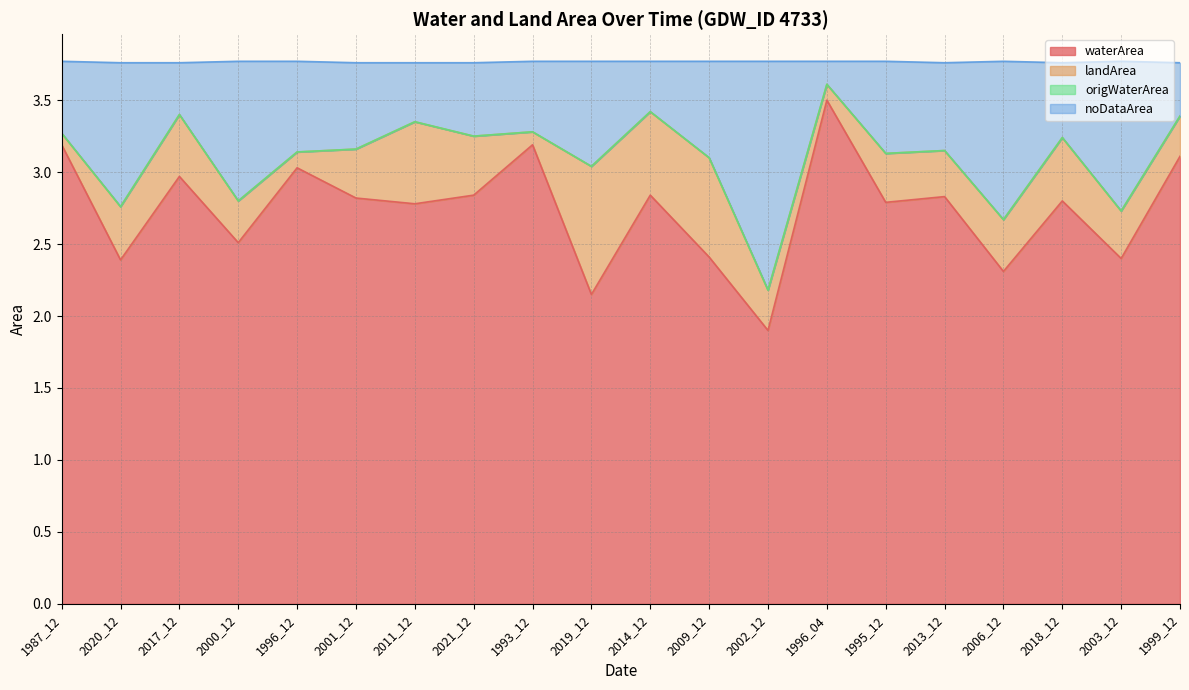

The value of waterArea at 1987_12 is 5.6. True or false?

False